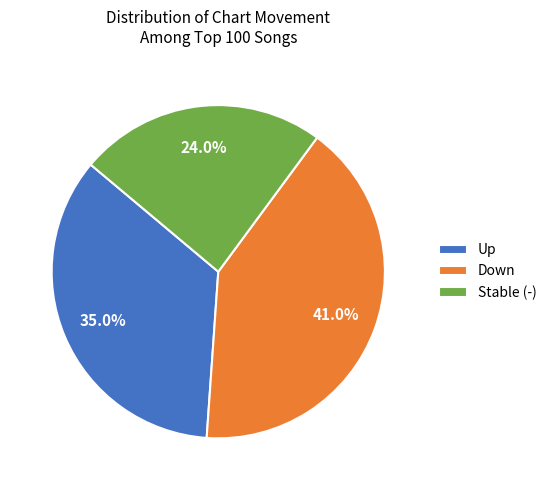

What portion of the pie excludes Down?

59.0%